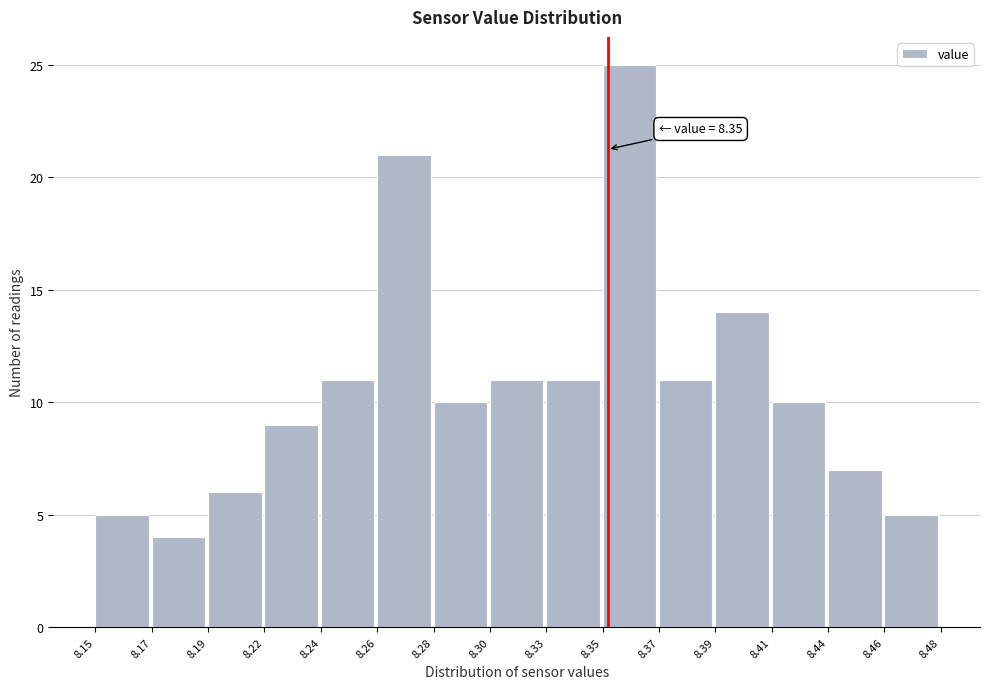

Reading left to right, what are all the values shown in this chart?

8.15=5	8.17=4	8.19=6	8.22=9	8.24=11	8.26=21	8.28=10	8.30=11	8.33=11	8.35=25	8.37=11	8.39=14	8.41=10	8.44=7	8.46=5